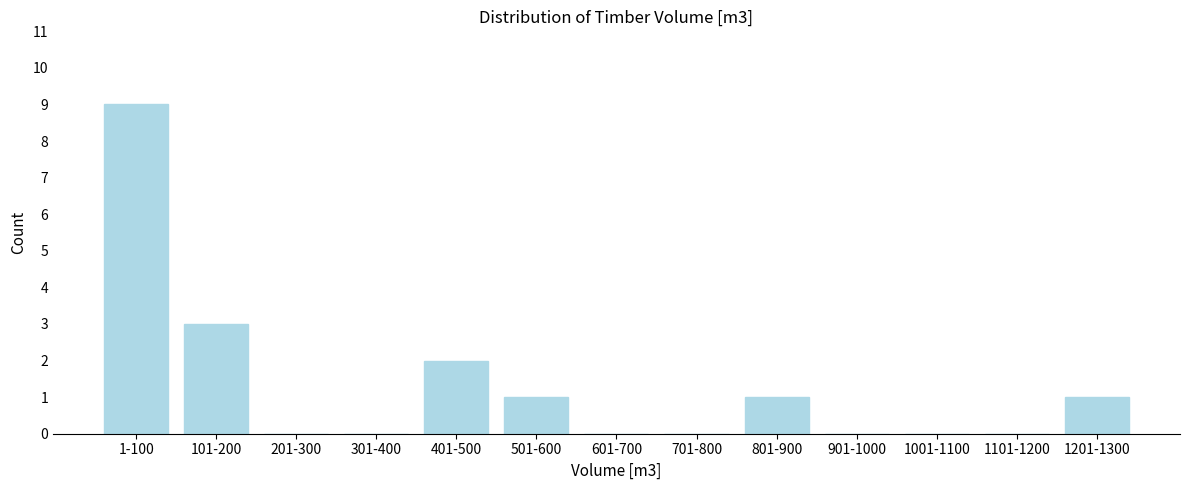

Reading right to left, extract all data points from this chart.

1201-1300=1	1101-1200=0	1001-1100=0	901-1000=0	801-900=1	701-800=0	601-700=0	501-600=1	401-500=2	301-400=0	201-300=0	101-200=3	1-100=9